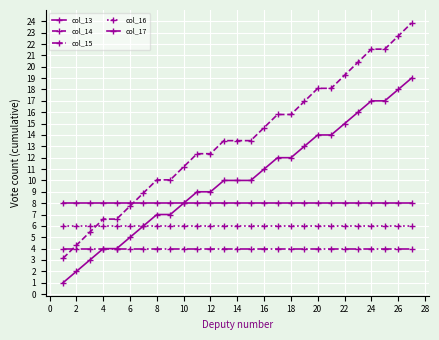

True or false: col_15 and col_17 cross at least once.

False